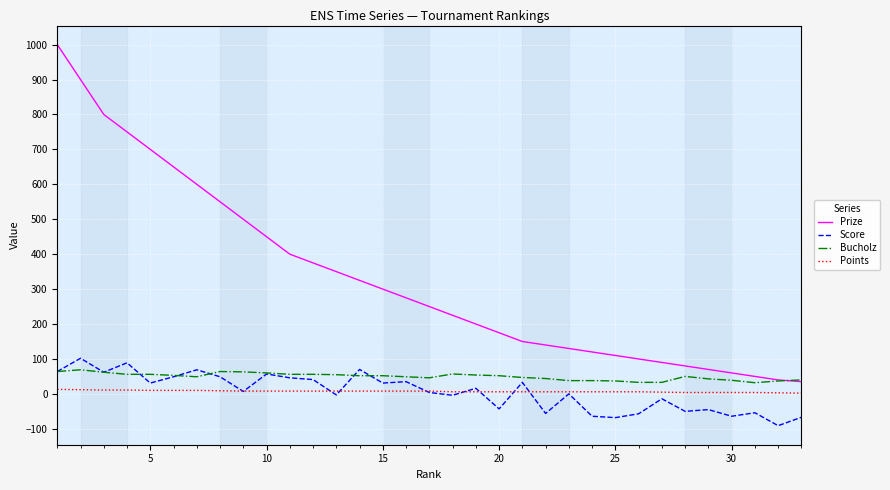

True or false: Points and Prize cross at least once.

False